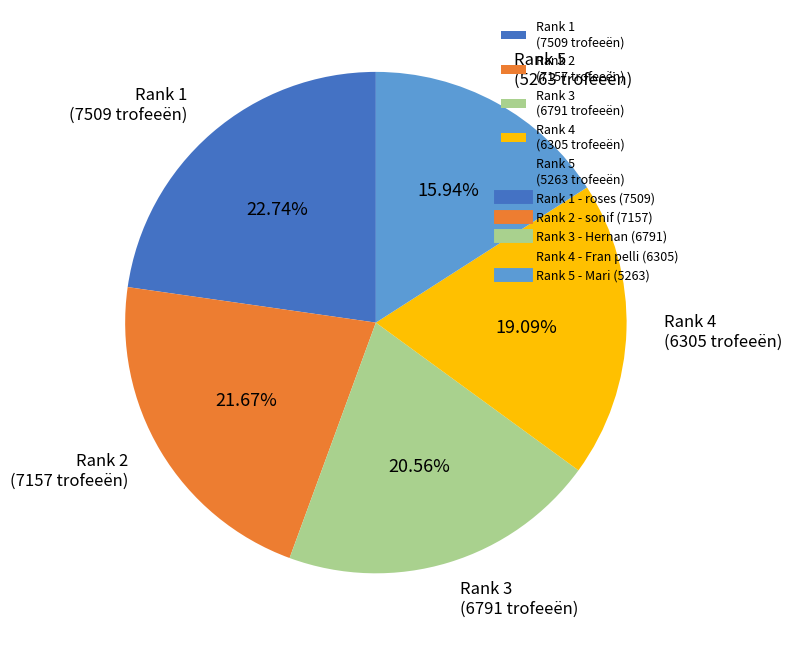

Is there a majority slice in this chart?

No